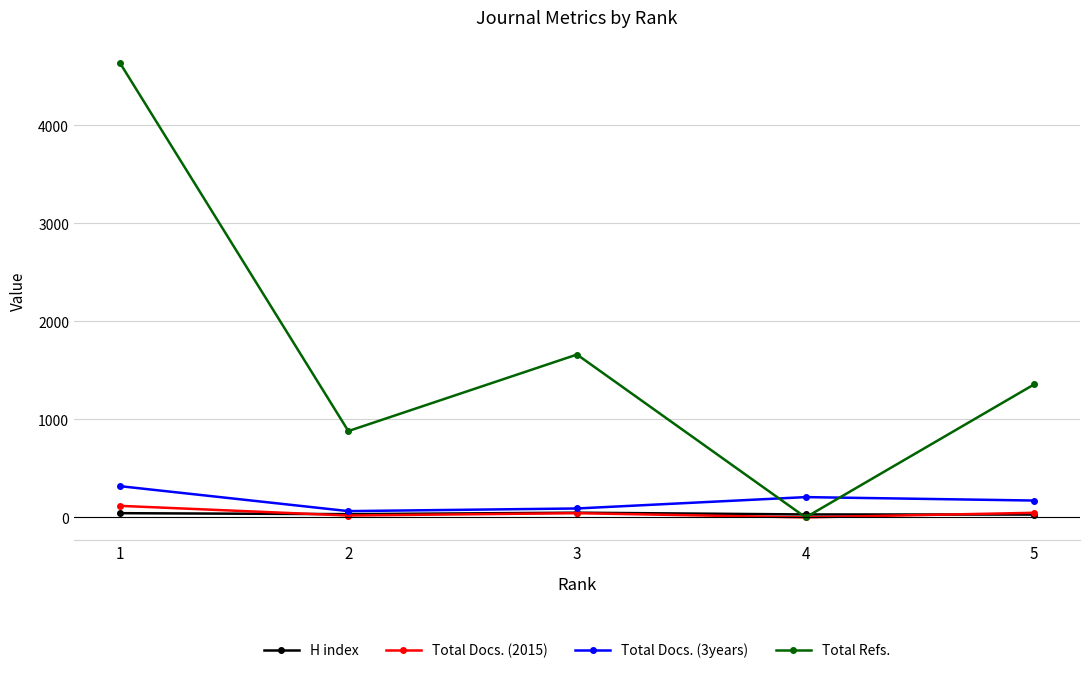

Which series has the widest spread of values?

Total Refs.